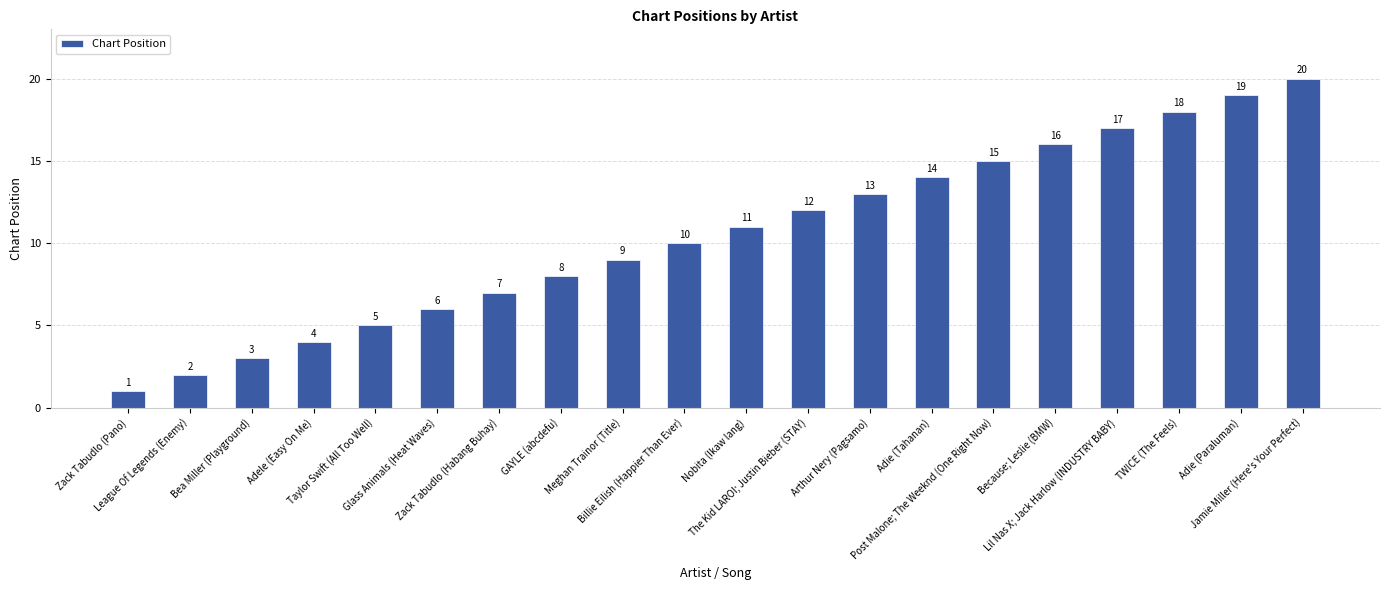

What is the label of the 12th bar from the right?

Meghan Trainor (Title)